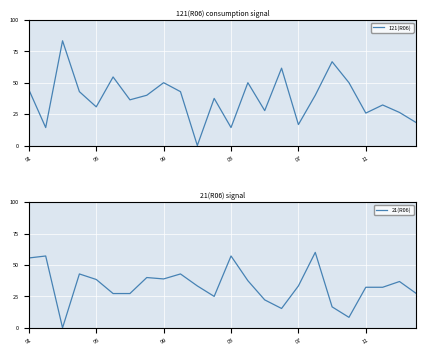

Reading left to right, extract all data points from this chart.

121(R06): 44.4	14.3	83.3	42.9	30.8	54.5	36.4	40.0	50.0	42.9	0.0	37.5	14.3	50.0	27.8	61.5	16.7	40.0	66.7	50.0	25.8	32.3	26.3	18.2
21(R06): 55.6	57.1	0.0	42.9	38.5	27.3	27.3	40.0	38.9	42.9	33.3	25.0	57.1	37.5	22.2	15.4	33.3	60.0	16.7	8.3	32.3	32.3	36.8	27.3